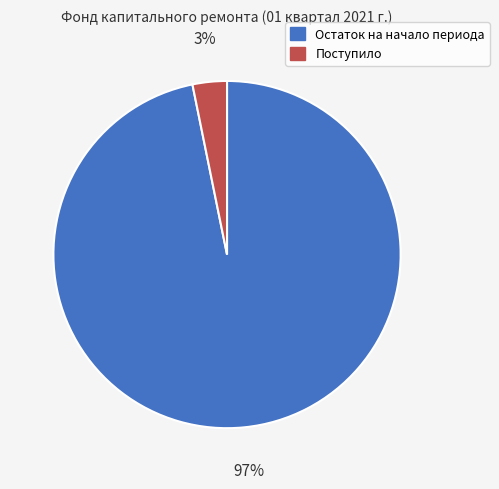

To the nearest percent, what is the average slice percentage?

50%